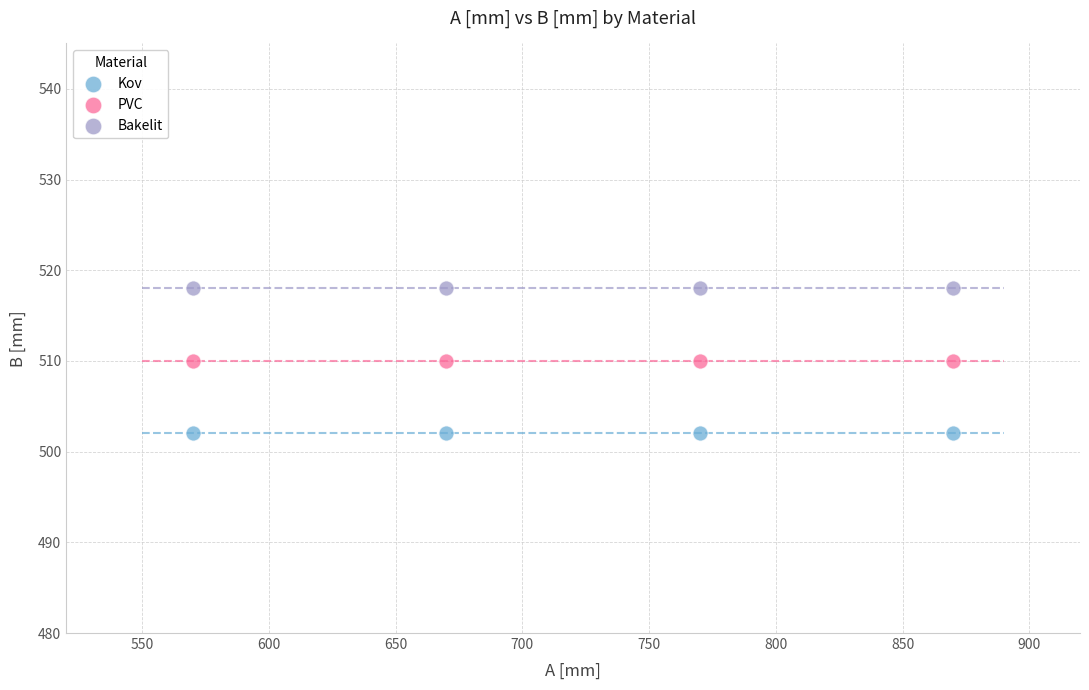

Which series reaches the minimum Y coordinate?

Kov